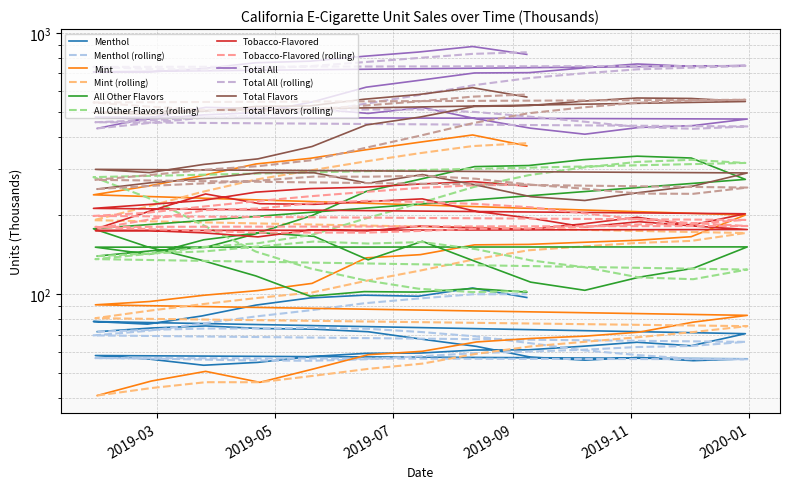

What is the difference between the highest and lowest values at 2019-03-24?

647.2